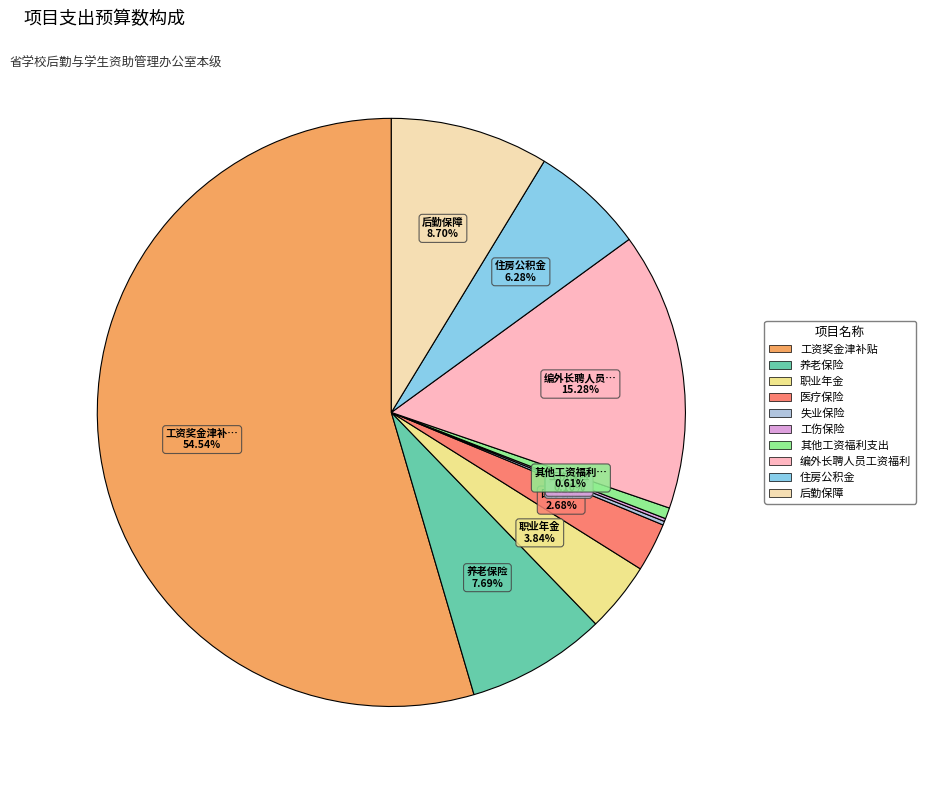

True or false: 编外长聘人员工资福利 accounts for 1% of the total.

False